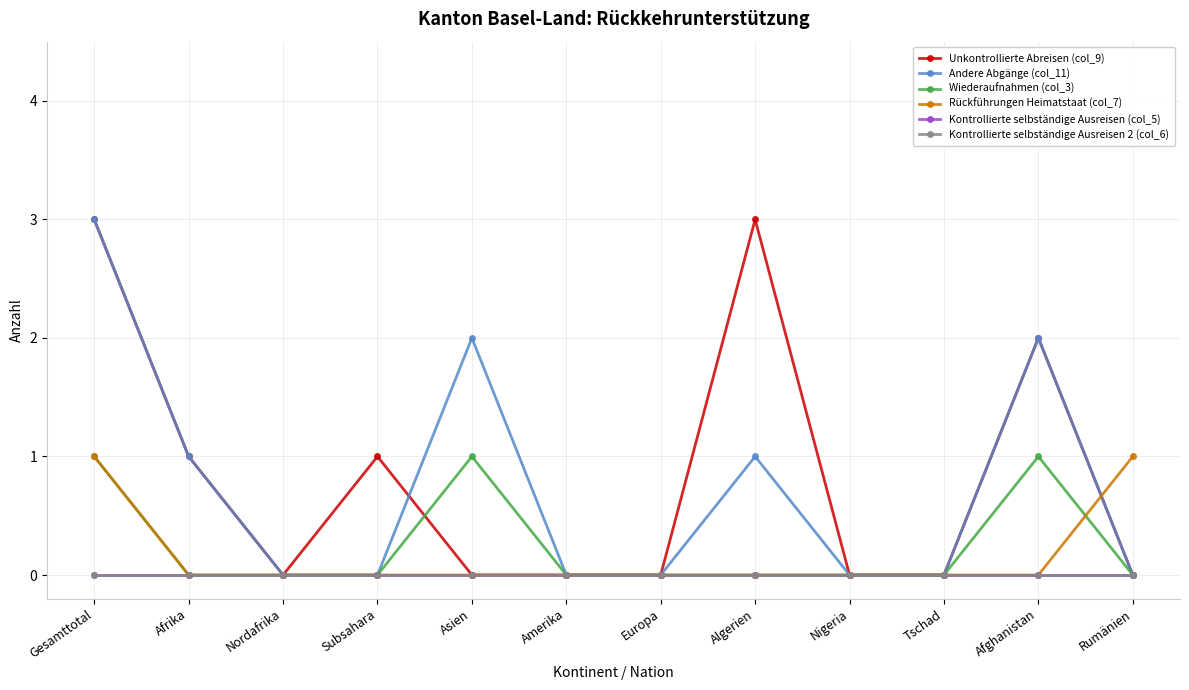

True or false: Kontrollierte selbständige Ausreisen 2 (col_6) and Unkontrollierte Abreisen (col_9) cross at least once.

False